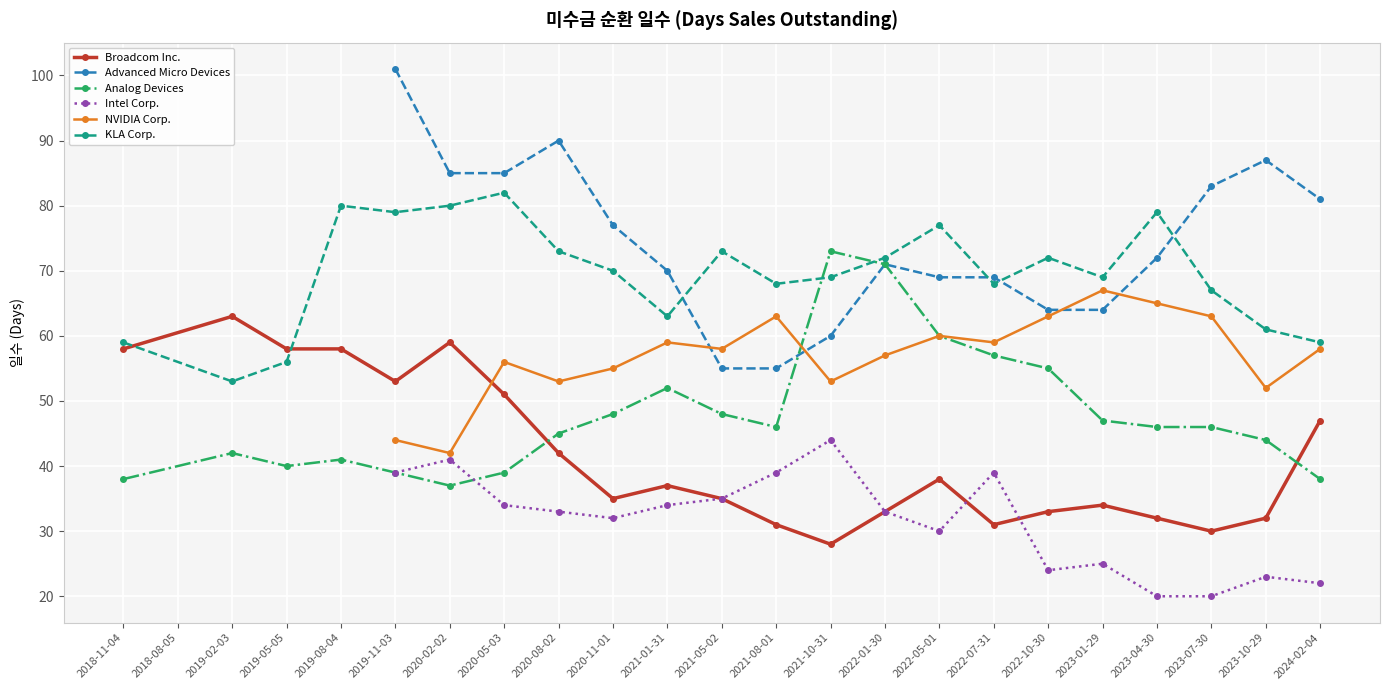

Which series ends up on top after the final intersection of NVIDIA Corp. and Broadcom Inc.?

NVIDIA Corp.